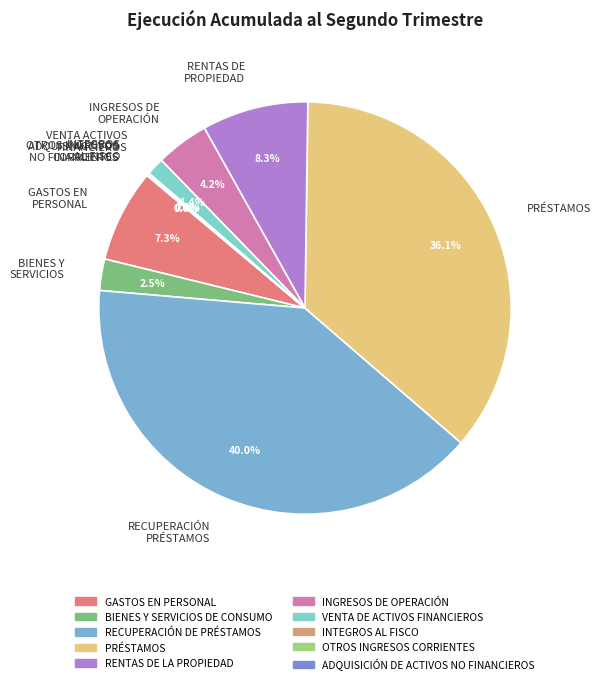

Does any single category account for the majority?

No